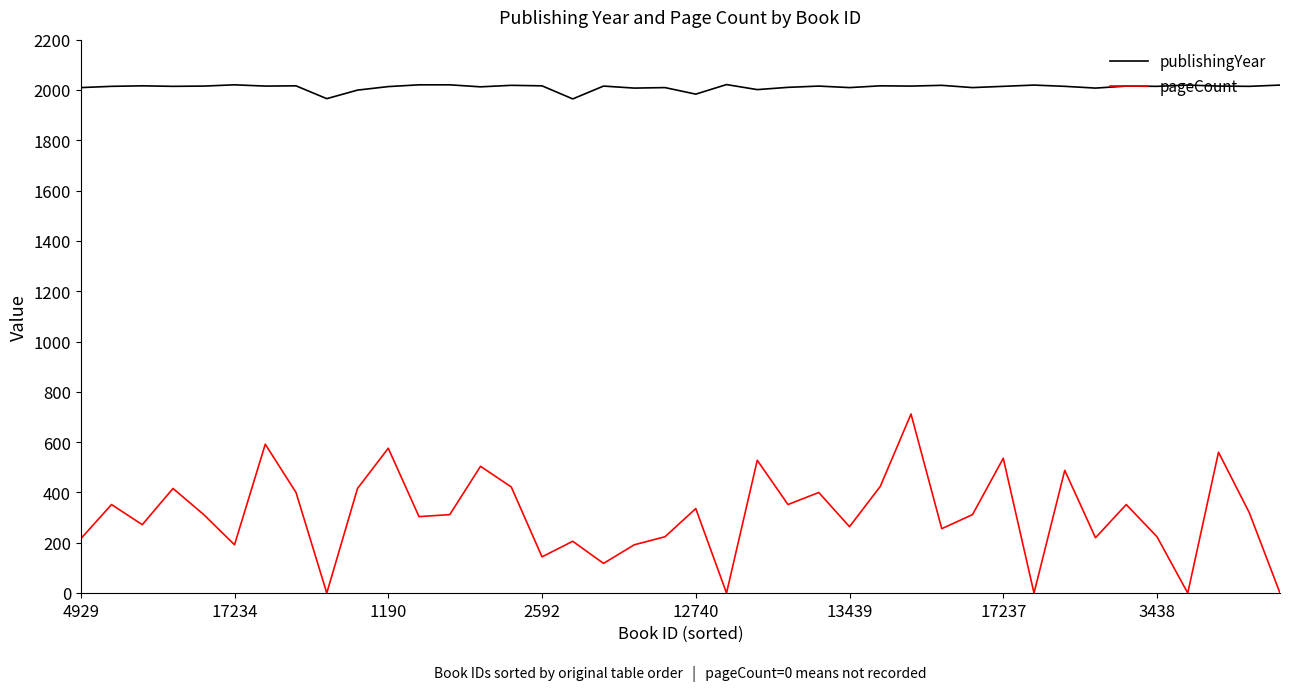

True or false: publishingYear and pageCount intersect in this chart.

False